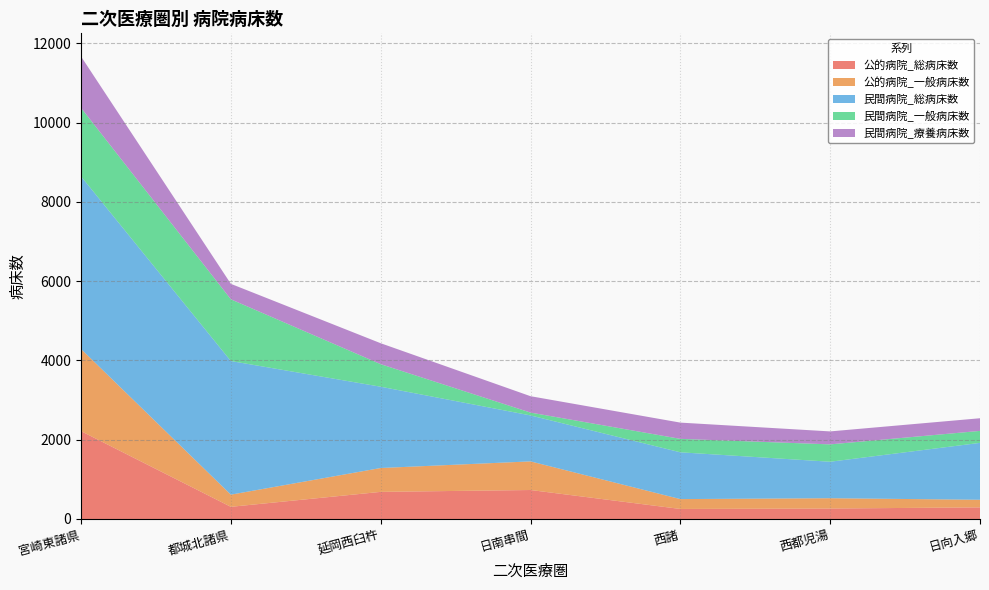

Reading right to left, what are all the values shown in this chart?

公的病院_総病床数: 日向入郷=293	西都児湯=264	西諸=253	日南串間=731	延岡西臼杵=684	都城北諸県=307	宮崎東諸県=2216
公的病院_一般病床数: 日向入郷=192	西都児湯=260	西諸=249	日南串間=722	延岡西臼杵=602	都城北諸県=307	宮崎東諸県=2072
民間病院_総病床数: 日向入郷=1435	西都児湯=920	西諸=1180	日南串間=1159	延岡西臼杵=2050	都城北諸県=3370	宮崎東諸県=4354
民間病院_一般病床数: 日向入郷=302	西都児湯=438	西諸=339	日南串間=72	延岡西臼杵=569	都城北諸県=1557	宮崎東諸県=1728
民間病院_療養病床数: 日向入郷=319	西都児湯=327	西諸=410	日南串間=413	延岡西臼杵=528	都城北諸県=390	宮崎東諸県=1296